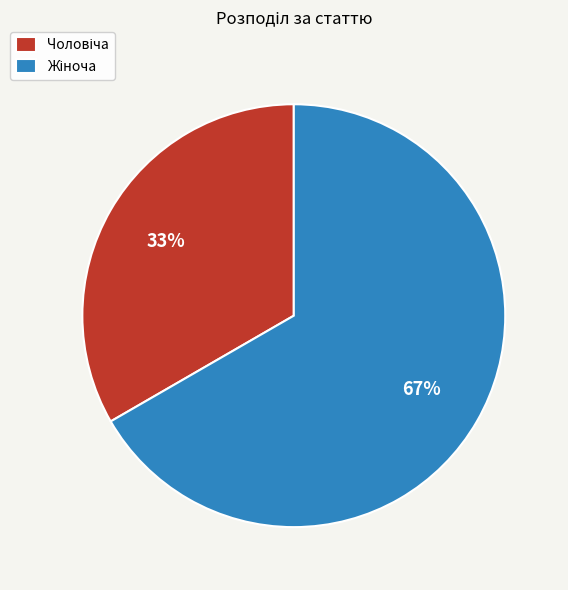

To the nearest percent, what is the average slice percentage?

50%